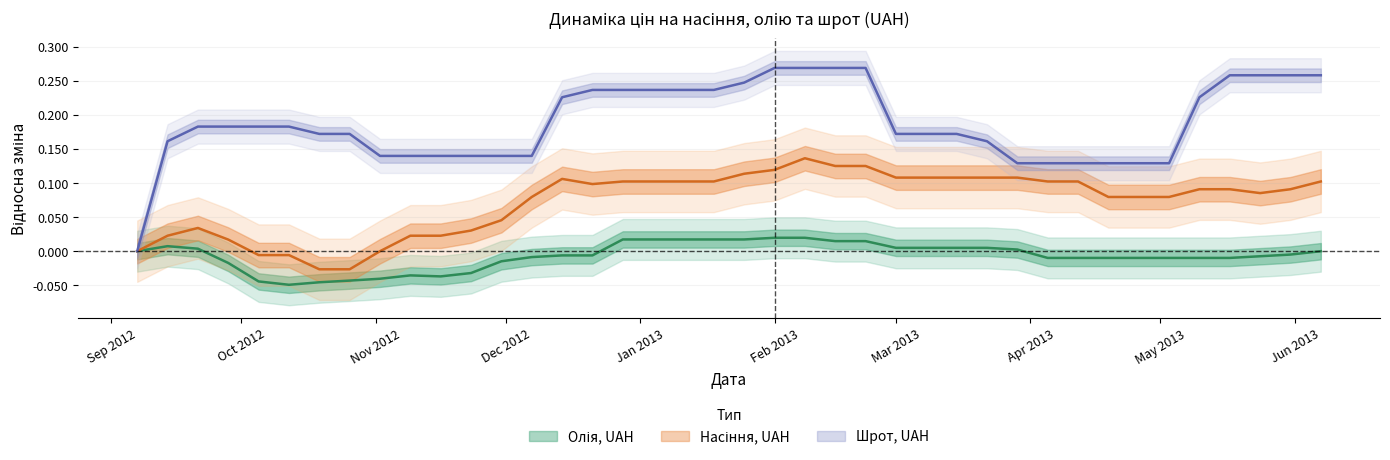

Reading left to right, transcribe all the data shown in this chart.

Олія, UAH: 0.0	0.0	0.0	-0.0	-0.0	-0.0	-0.0	-0.0	-0.0	-0.0	-0.0	-0.0	-0.0	-0.0	-0.0	-0.0	0.0	0.0	0.0	0.0	0.0	0.0	0.0	0.0	0.0	0.0	0.0	0.0	0.0	0.0	-0.0	-0.0	-0.0	-0.0	-0.0	-0.0	-0.0	-0.0	-0.0	0.0
Насіння, UAH: 0.0	0.0	0.0	0.0	-0.0	-0.0	-0.0	-0.0	0.0	0.0	0.0	0.0	0.0	0.1	0.1	0.1	0.1	0.1	0.1	0.1	0.1	0.1	0.1	0.1	0.1	0.1	0.1	0.1	0.1	0.1	0.1	0.1	0.1	0.1	0.1	0.1	0.1	0.1	0.1	0.1
Шрот, UAH: 0.0	0.2	0.2	0.2	0.2	0.2	0.2	0.2	0.1	0.1	0.1	0.1	0.1	0.1	0.2	0.2	0.2	0.2	0.2	0.2	0.2	0.3	0.3	0.3	0.3	0.2	0.2	0.2	0.2	0.1	0.1	0.1	0.1	0.1	0.1	0.2	0.3	0.3	0.3	0.3